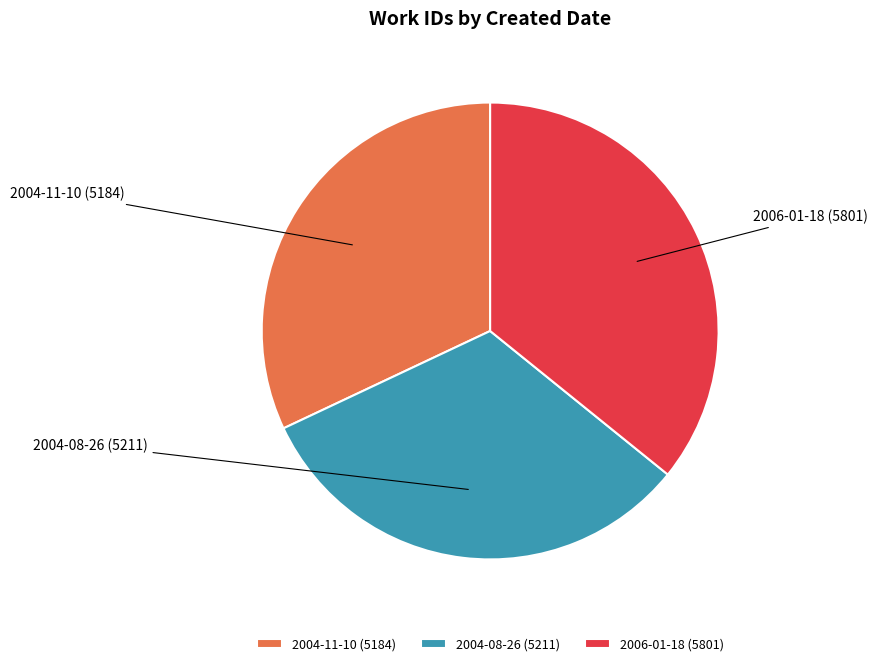

Which has a higher value, 2006-01-18 or 2004-08-26?

2006-01-18